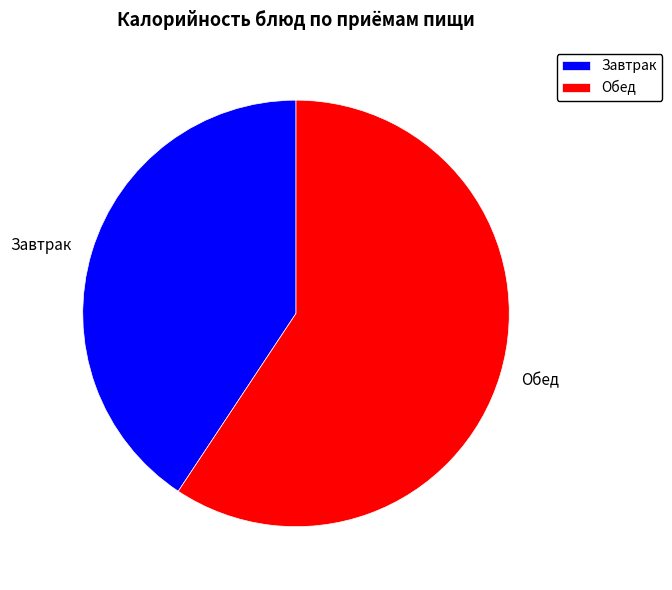

What is the largest slice in the pie chart?

Обед